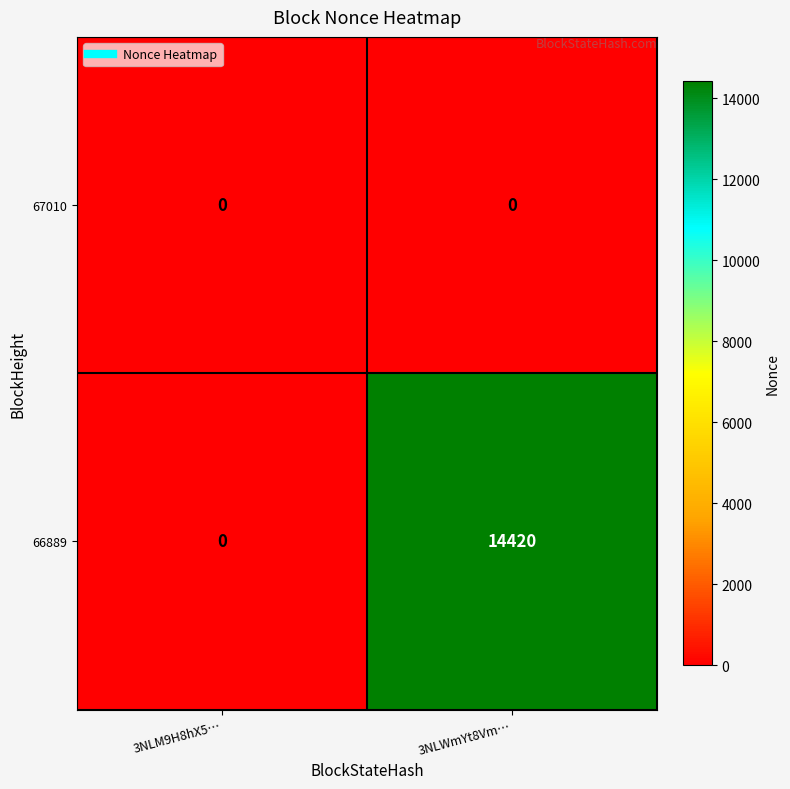

Reading left to right, what are all the values shown in this chart?

67010: 3NLM9H8hX5…=0	3NLWmYt8Vm…=0
66889: 3NLM9H8hX5…=0	3NLWmYt8Vm…=14420